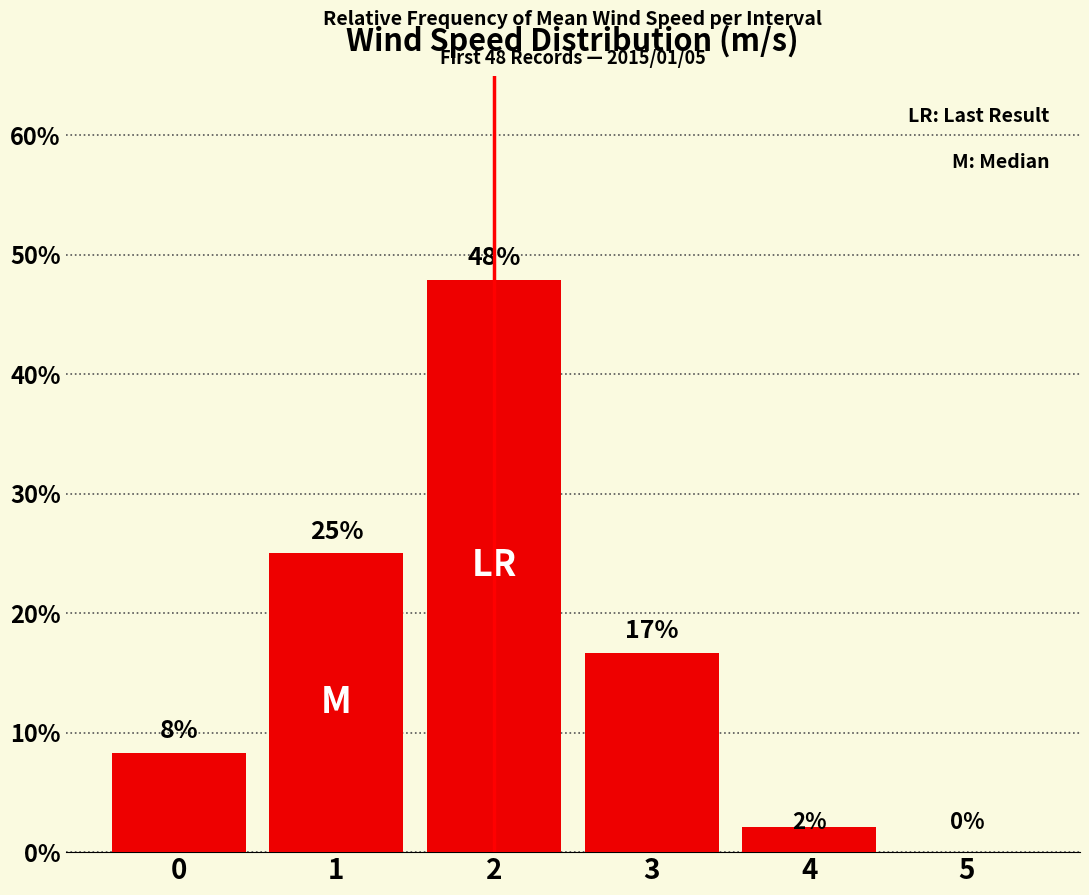

Which has a higher value, 2 or 5?

2